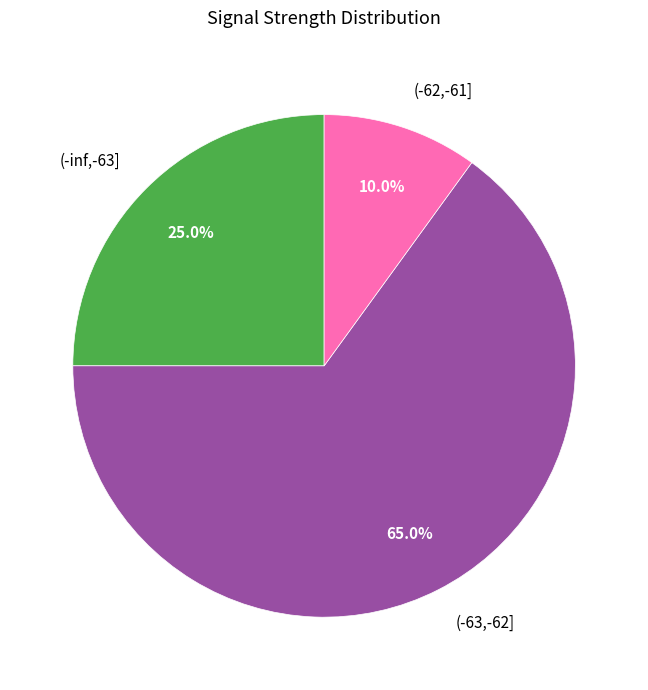

How many slices are in this pie chart?

3